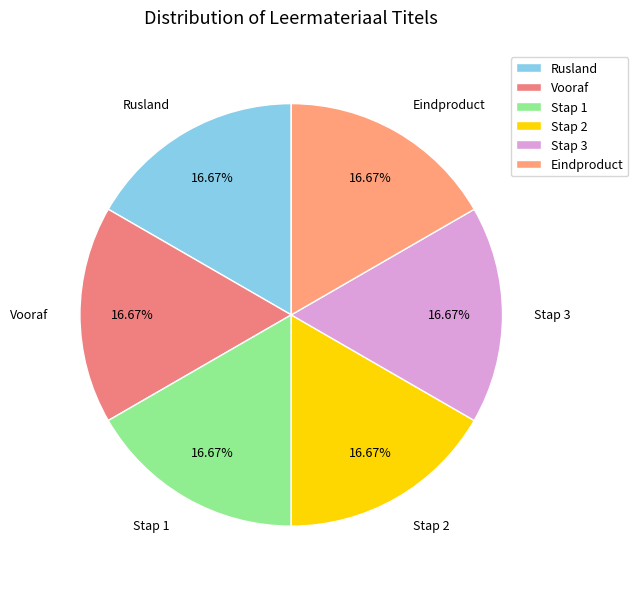

Does Eindproduct represent more than half of the total?

No